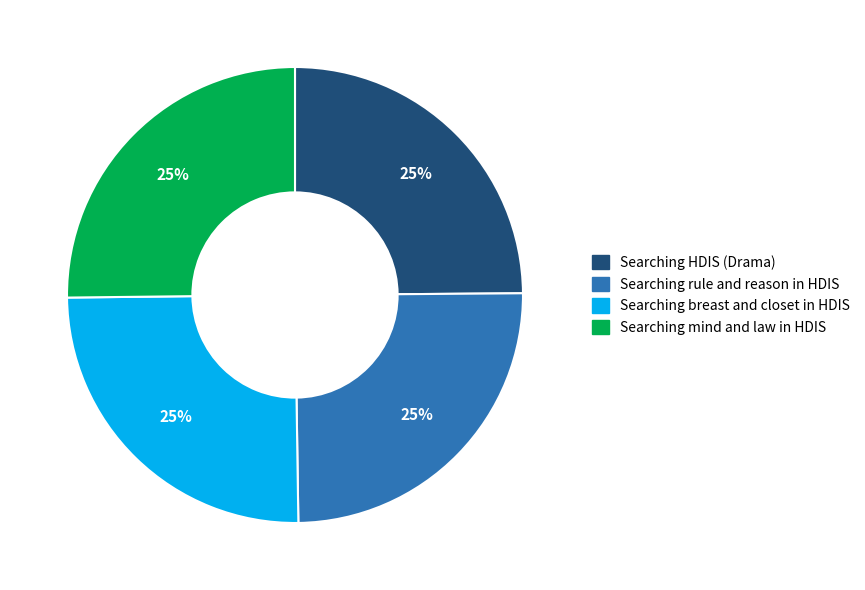

Is it true that Searching mind and law in HDIS is 11% of the pie?

False